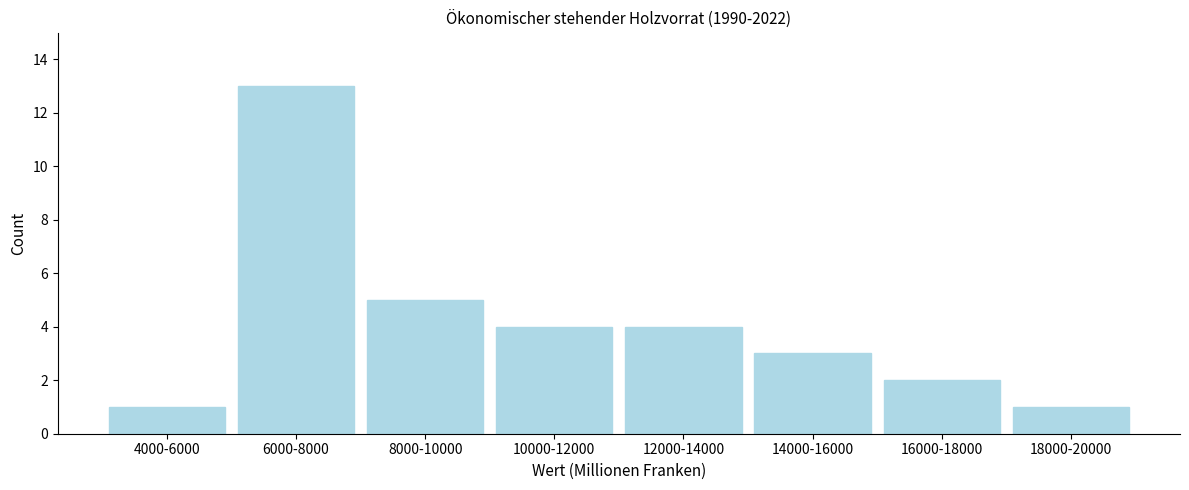

Reading left to right, what are all the values shown in this chart?

1	13	5	4	4	3	2	1